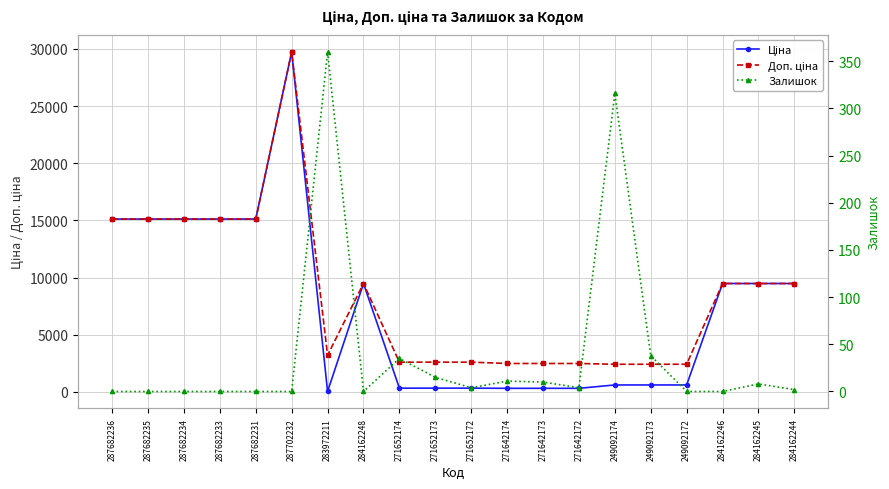

At how many categories does at least one series exceed 16796?

1